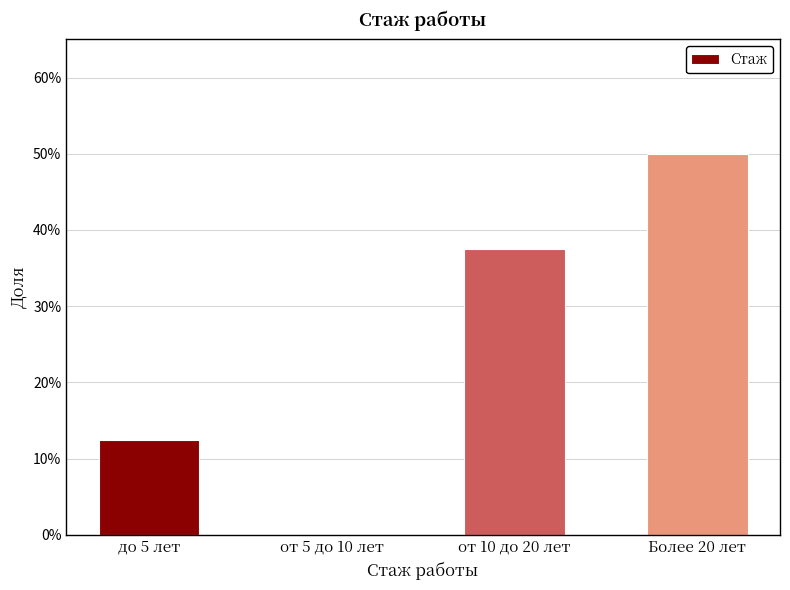

The chart shows a value of 0.5 at Более 20 лет. True or false?

True